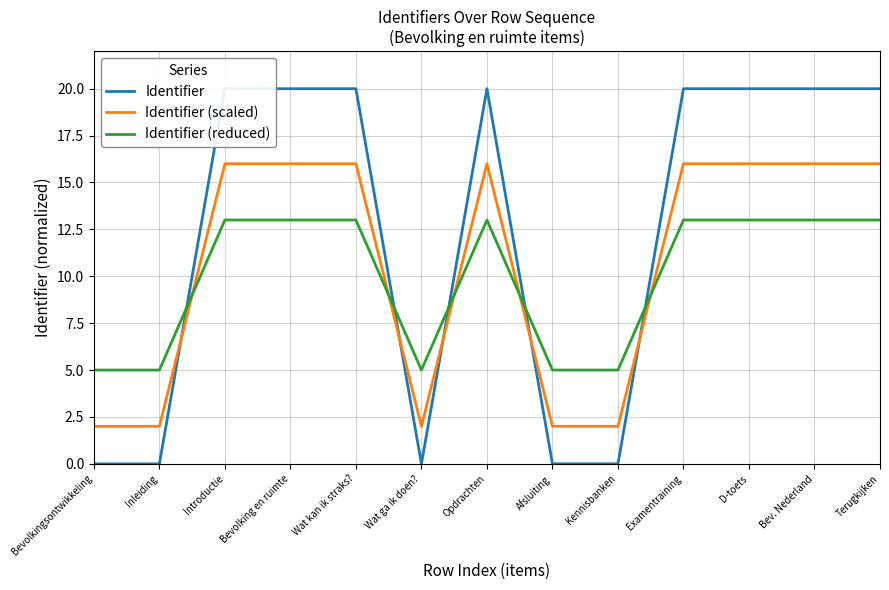

Read the Identifier value at Opdrachten.

20.0